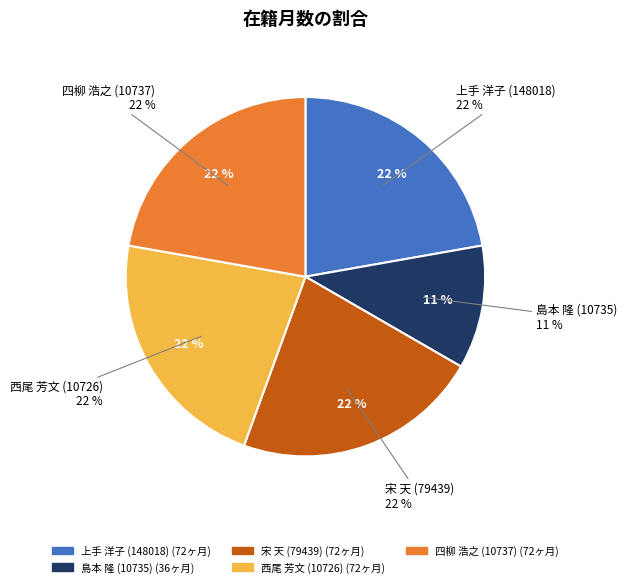

What is the ratio of the value at 宋 天 (79439) to the value at 島本 隆 (10735)?

2.0